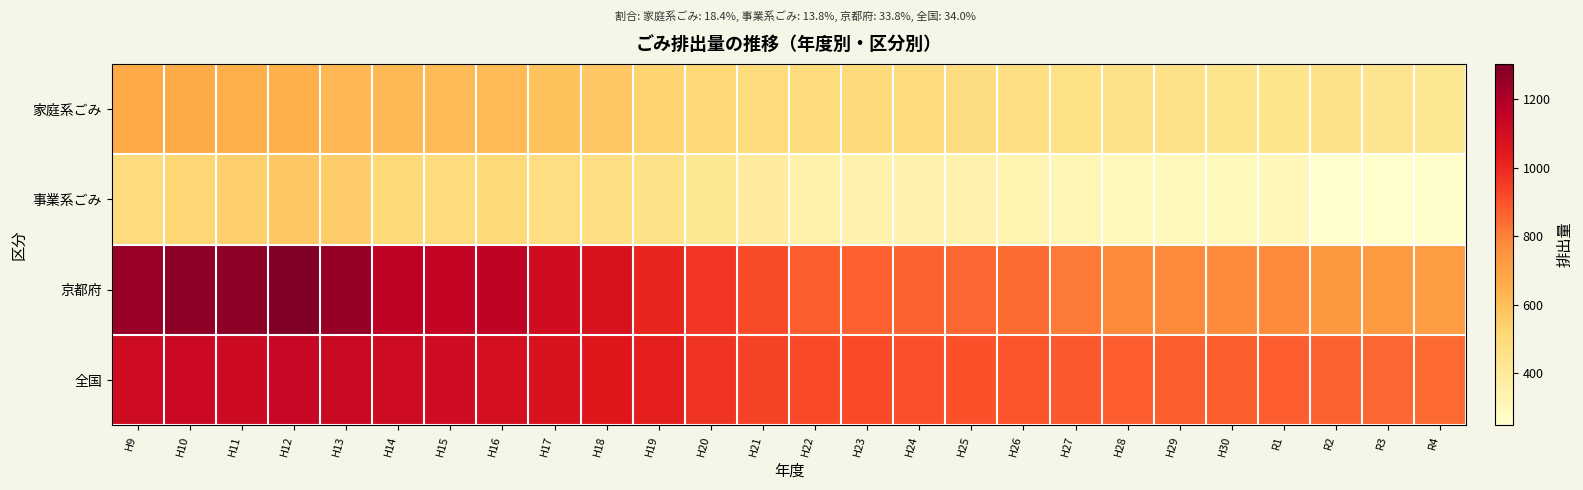

What is the difference between the highest and lowest values at H17?

624.0